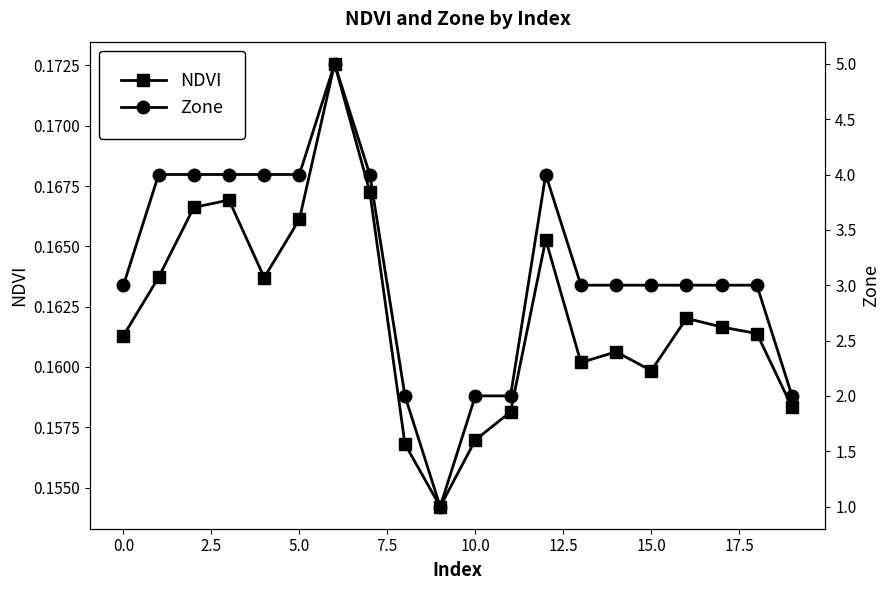

How many interior local valleys does the Zone series have?

1